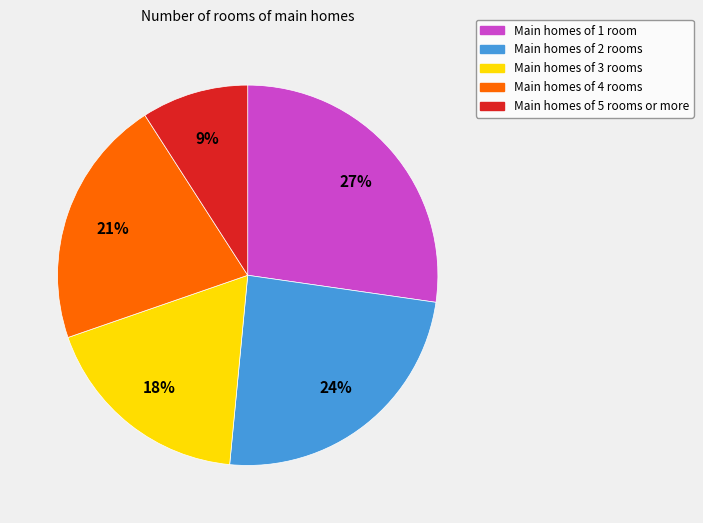

Does any single category account for the majority?

No